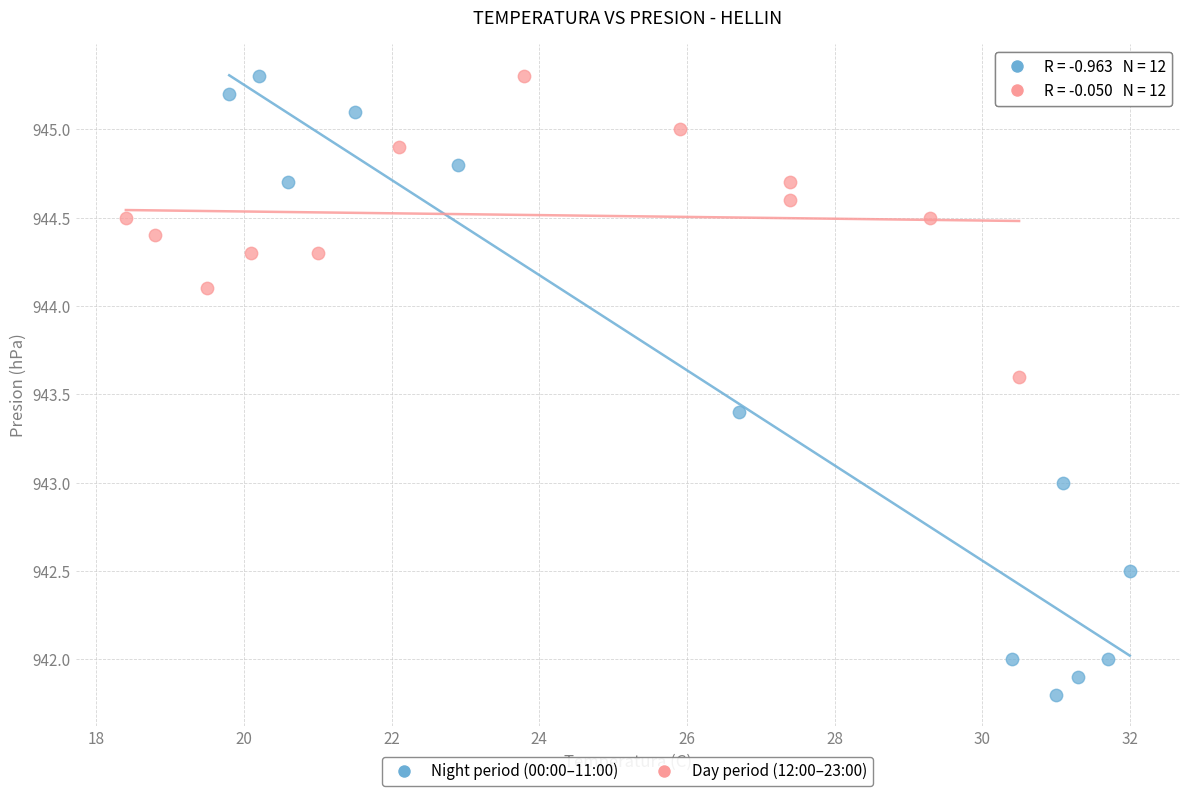

Which series reaches the minimum Y coordinate?

Night period (00:00–11:00)